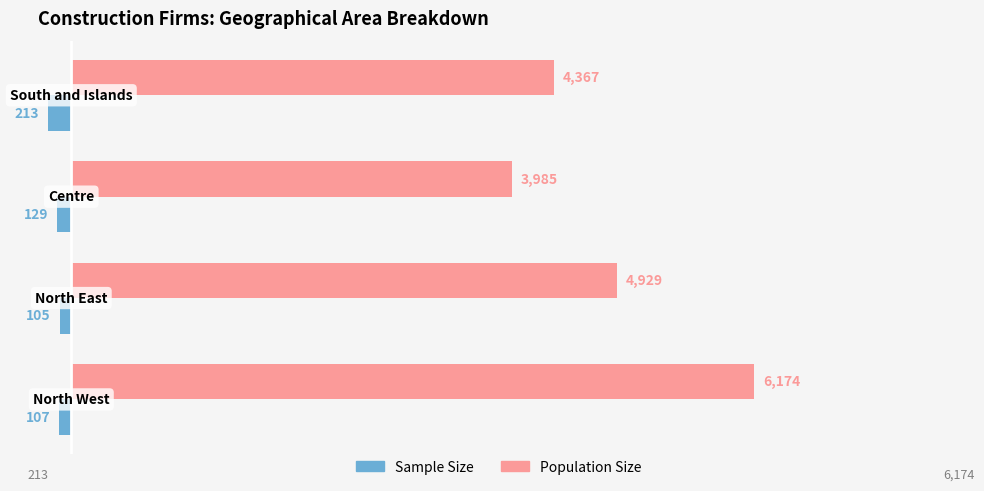

Which series has the widest spread of values?

Population Size